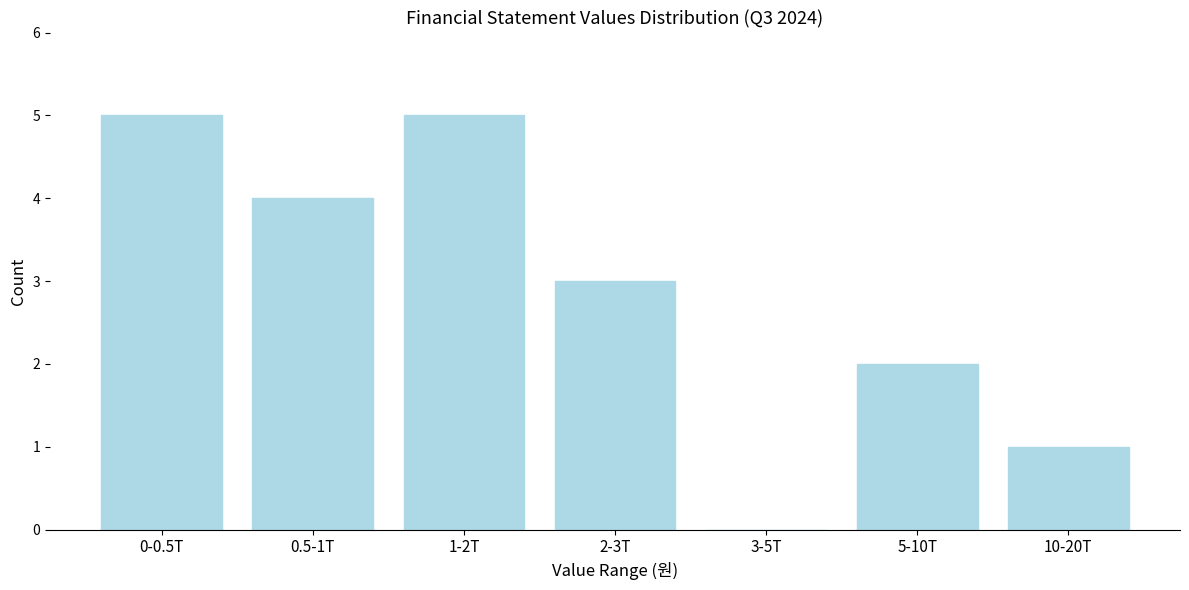

Reading right to left, extract all data points from this chart.

10-20T=1	5-10T=2	3-5T=0	2-3T=3	1-2T=5	0.5-1T=4	0-0.5T=5